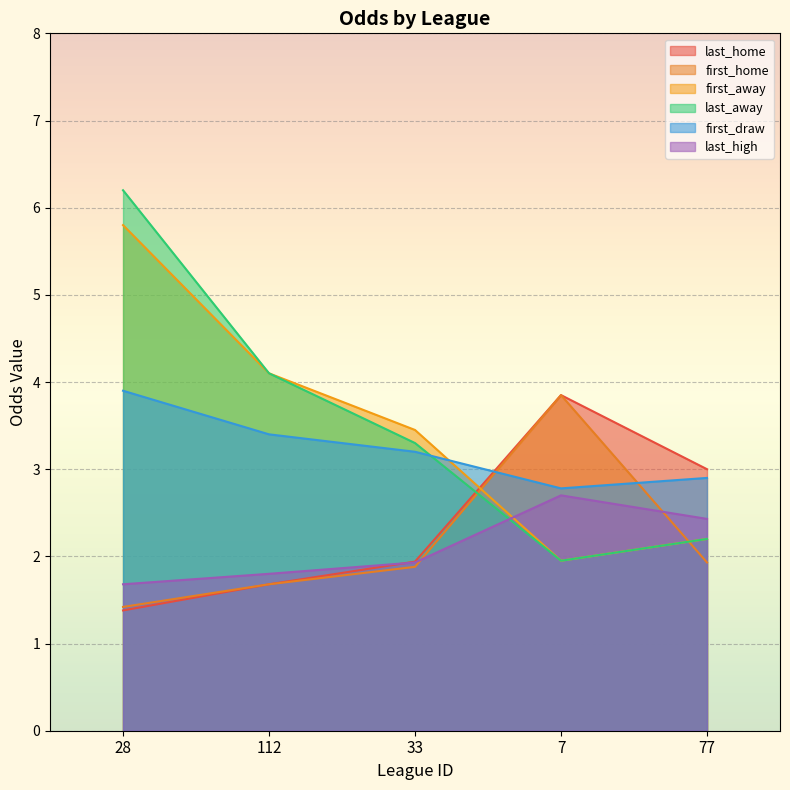

What is the label of the 4th point from the right?

112